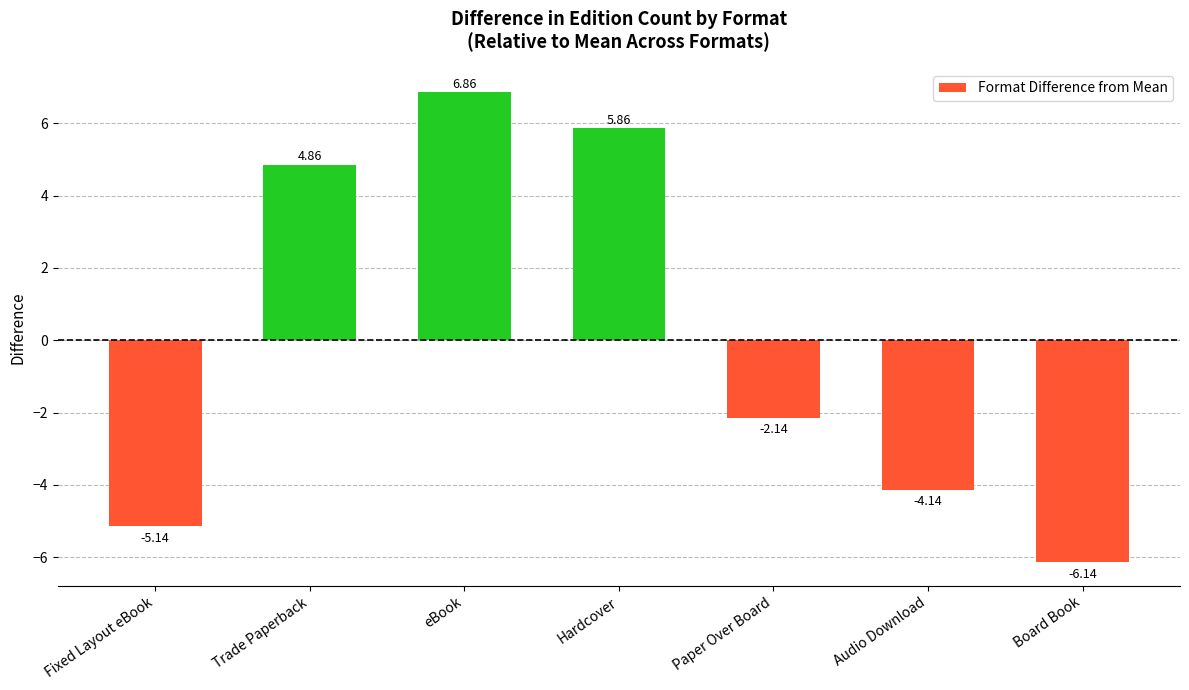

Between Fixed Layout eBook and Board Book, which is larger?

Fixed Layout eBook